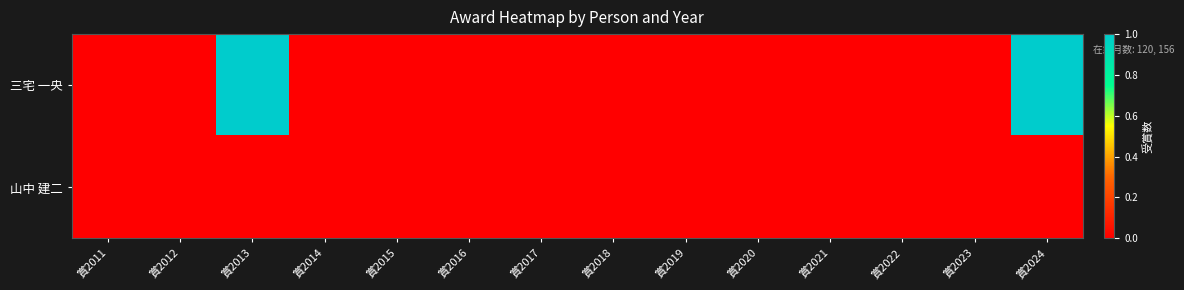

Between 賞2016 and 賞2023, which is larger?

賞2016